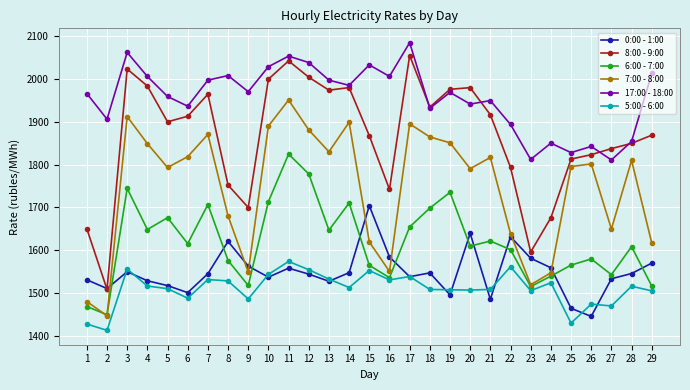

How many distinct data groups are displayed?

6